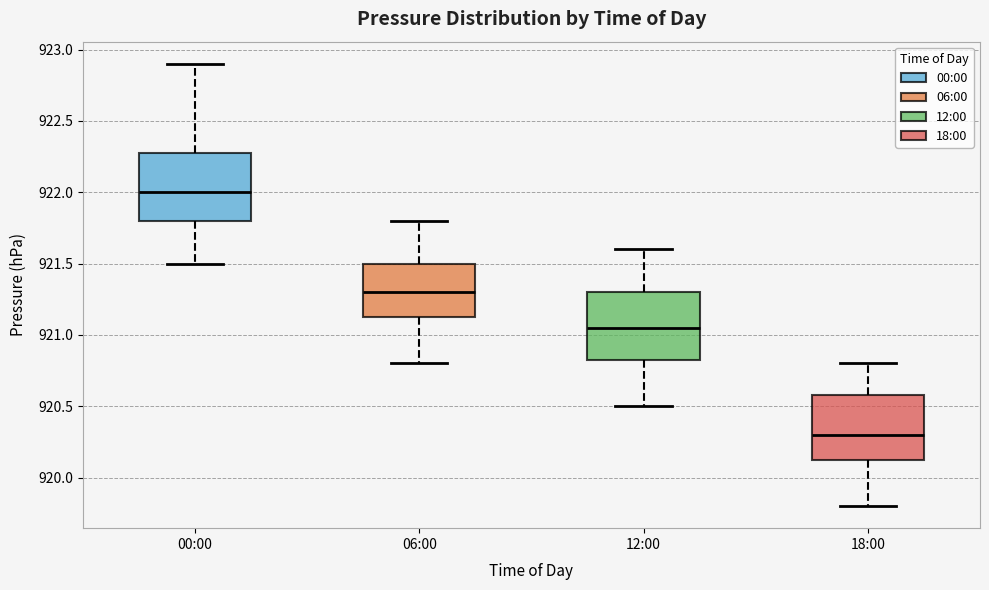

Which box's median line is the lowest?

18:00